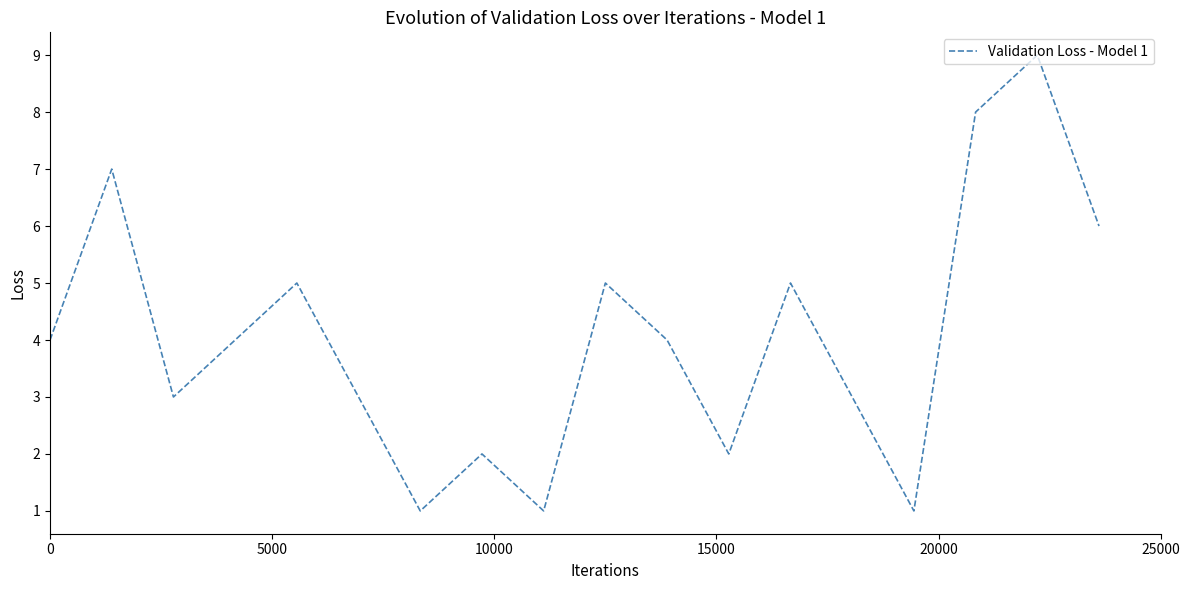

How many lines are shown in the chart?

1